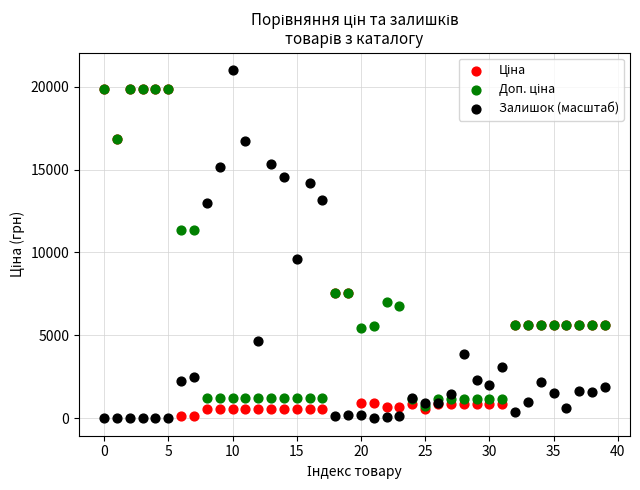

Which series contains the highest Y value?

Залишок (масштаб)